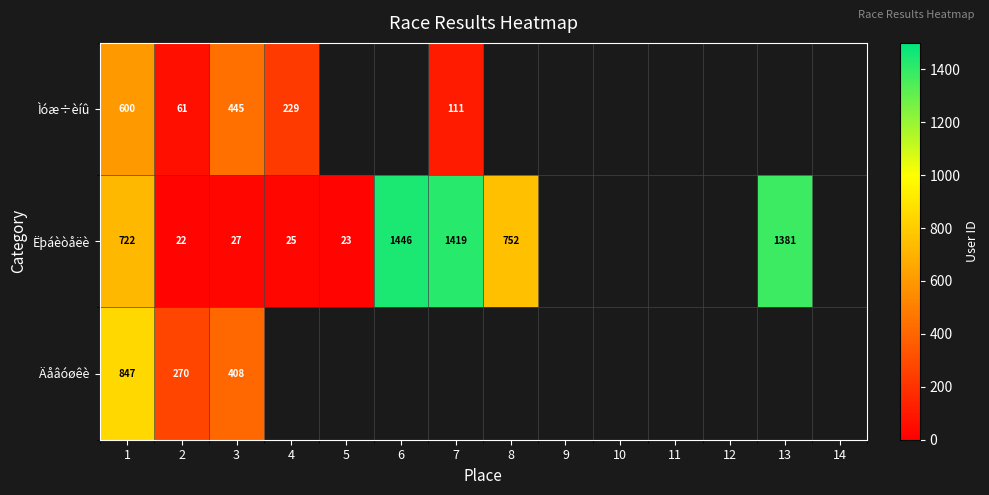

The value of Ëþáèòåëè at 5 is 23. True or false?

True